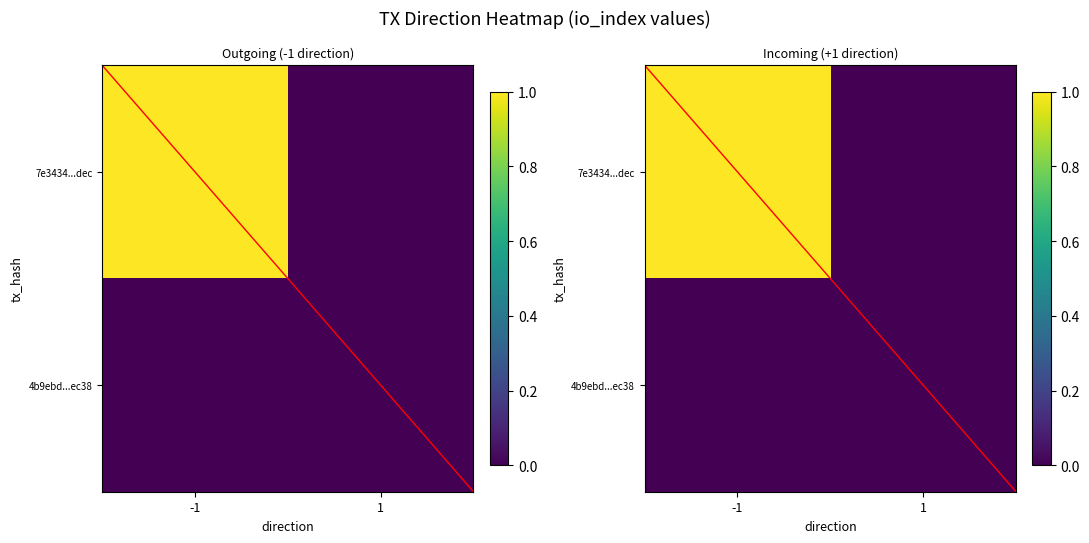

At which category is the sum across all series the highest?

direction_-1